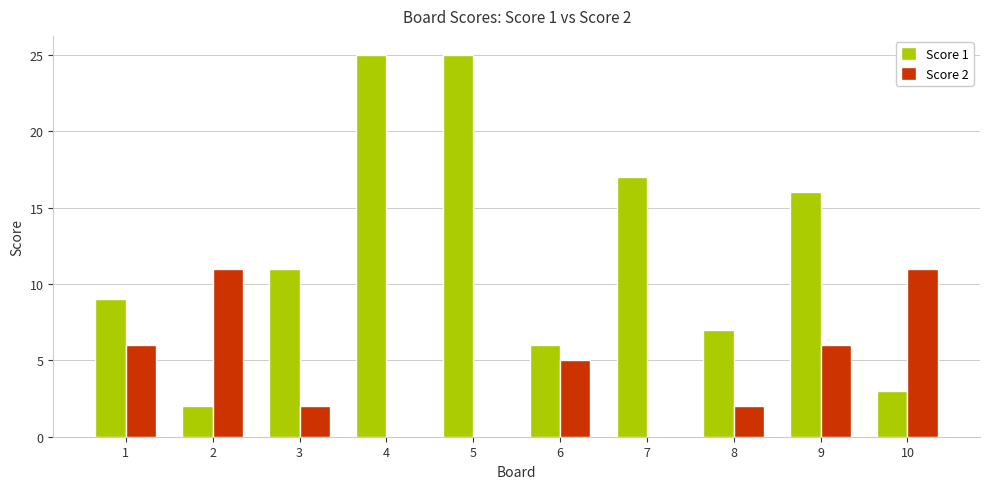

The Score 2 series shows 4 at 10. True or false?

False